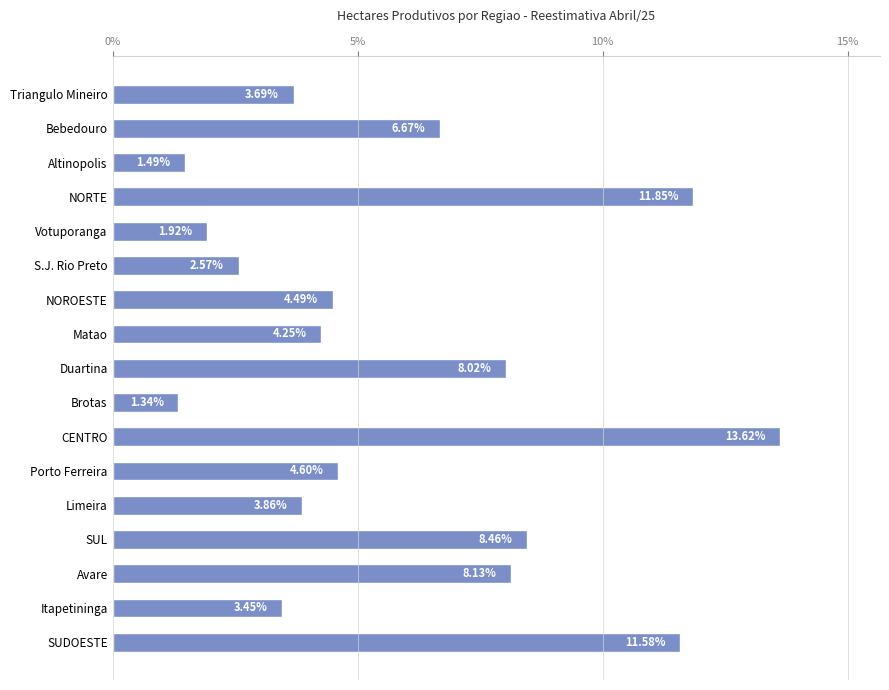

What is the maximum value shown in the chart?

13.6